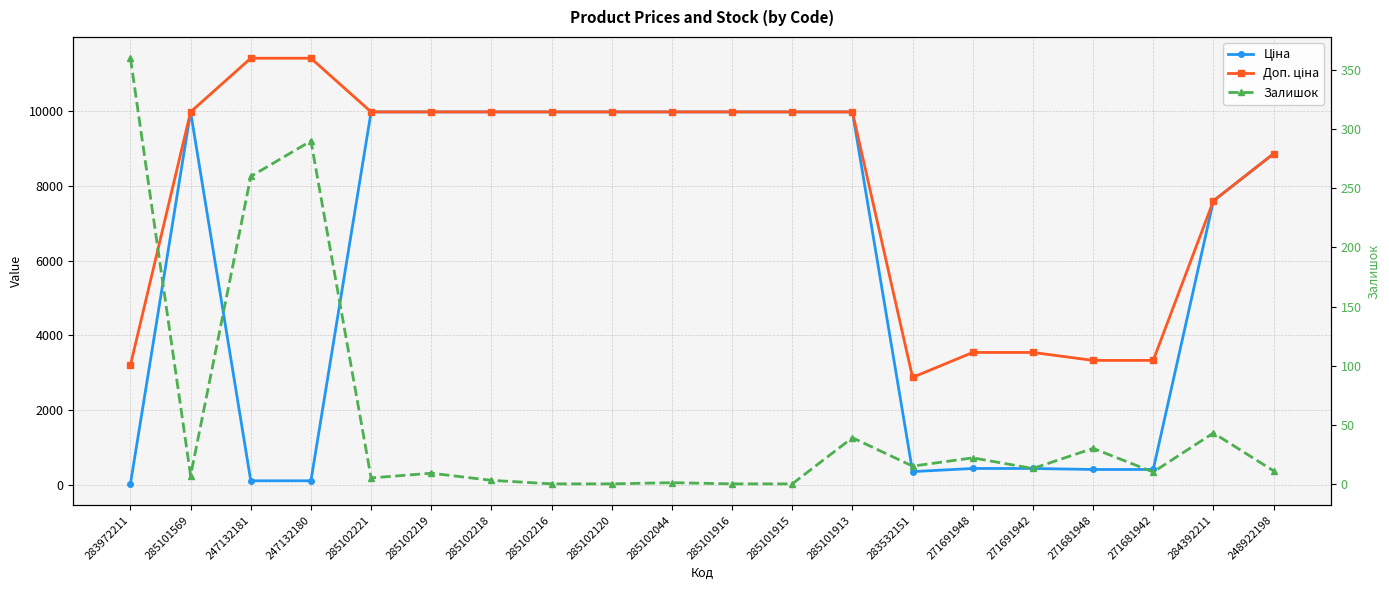

True or false: Залишок and Ціна intersect in this chart.

True